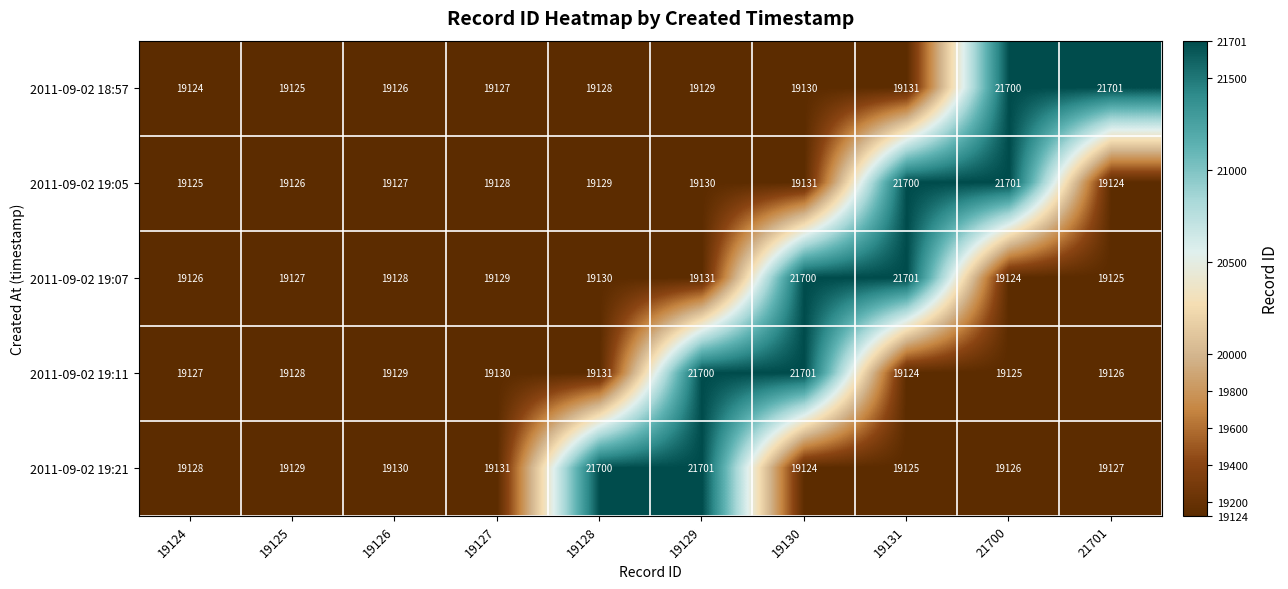

What is the spread (max minus min) of values at 19129?

2572